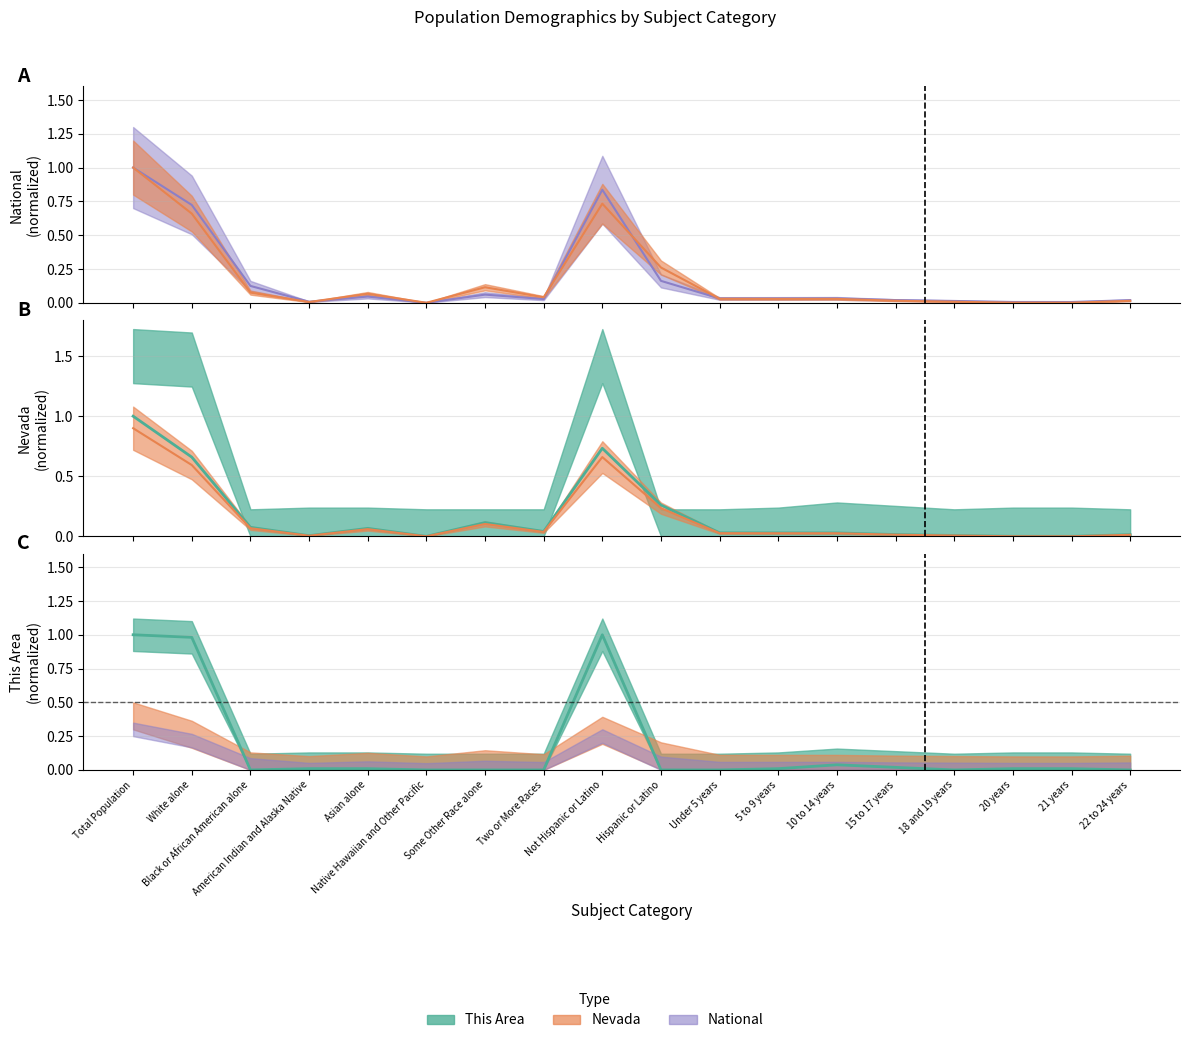

What is the difference between the maximum and second lowest values in the This Area series?

1.0